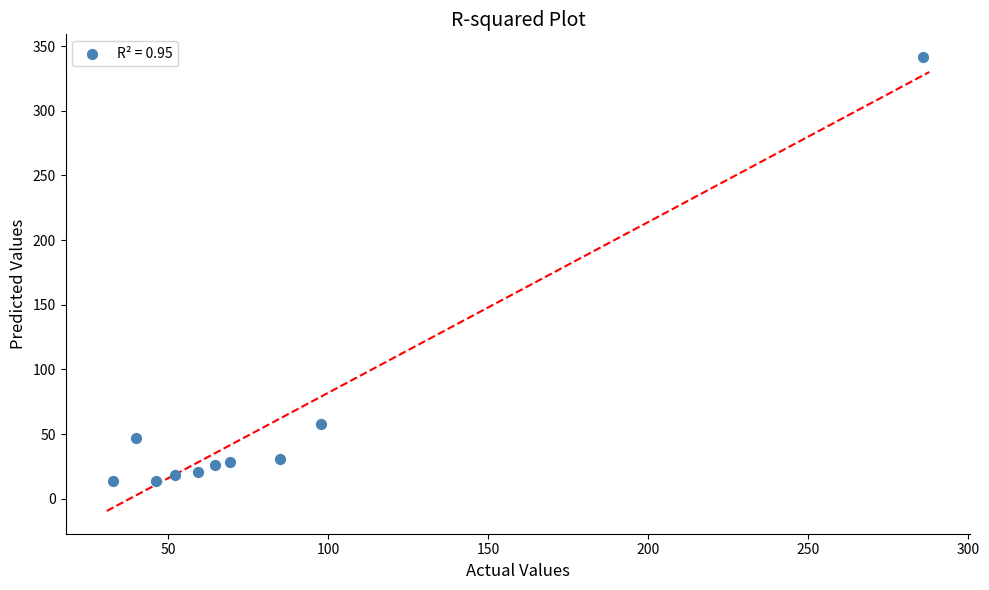

What Y value in the scatter plot is closest to 177?

58.0